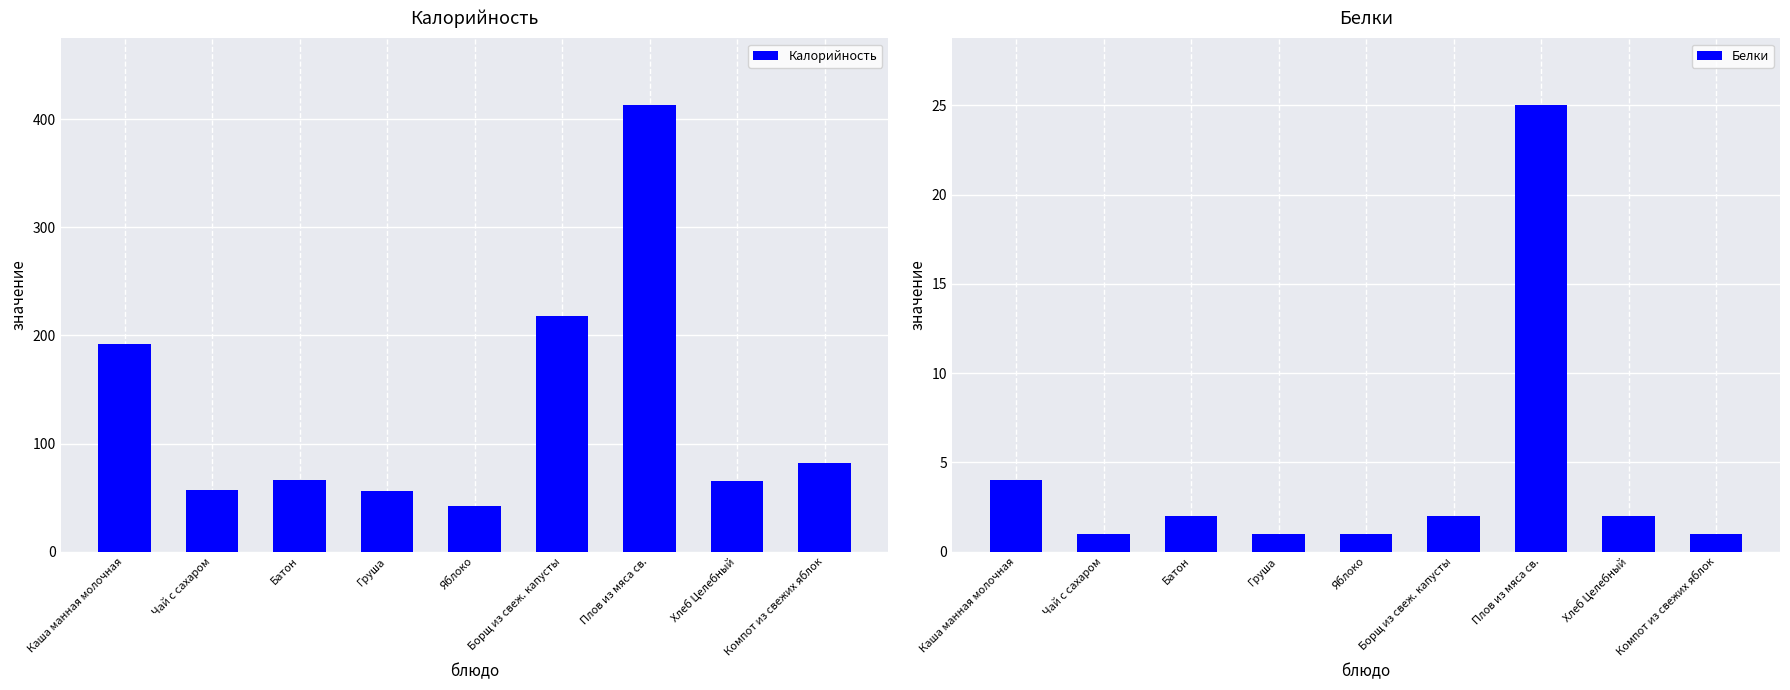

Which series has the largest range (max minus min)?

Калорийность